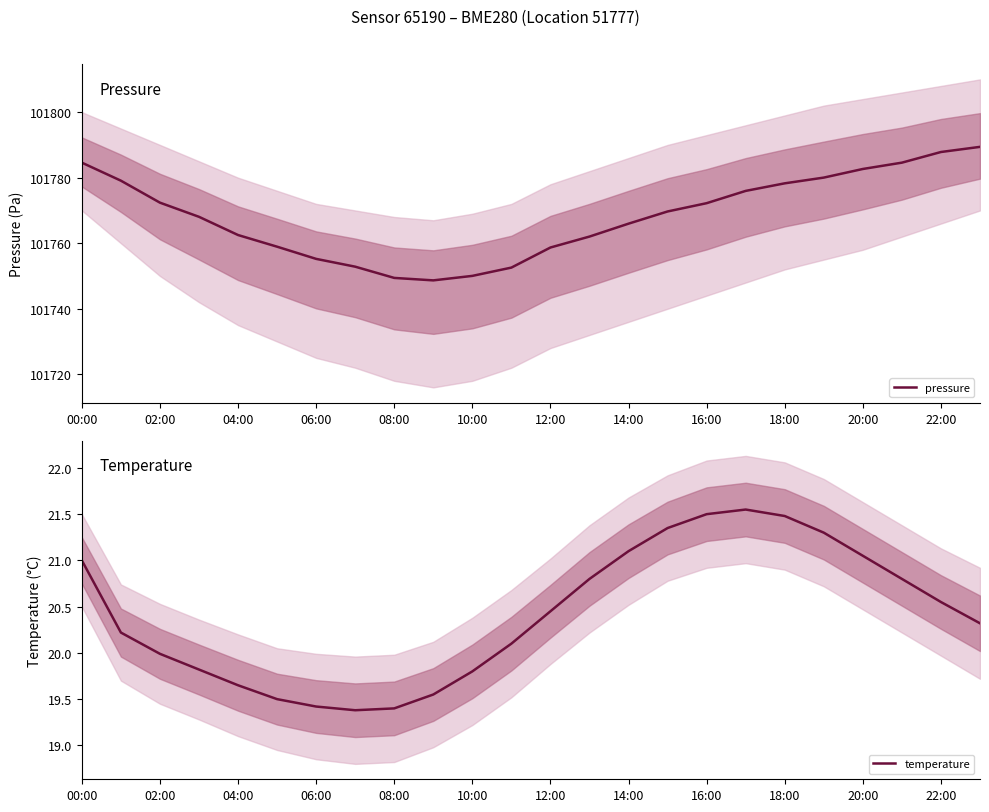

At which label is pressure closest to 101769?

15